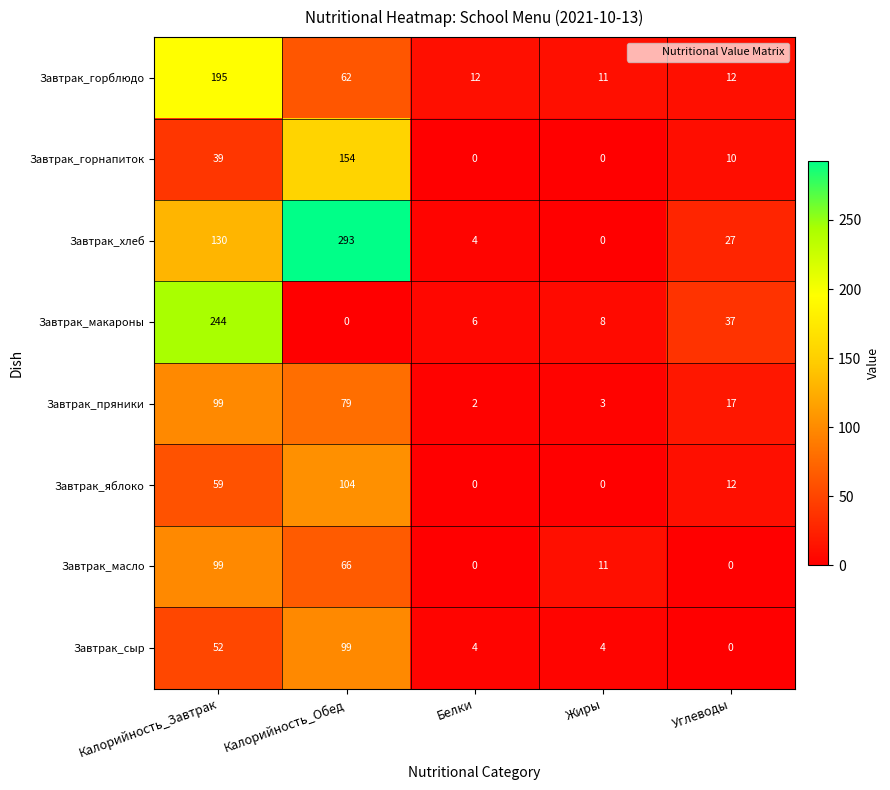

What is the spread (max minus min) of values at Калорийность_Завтрак?

205